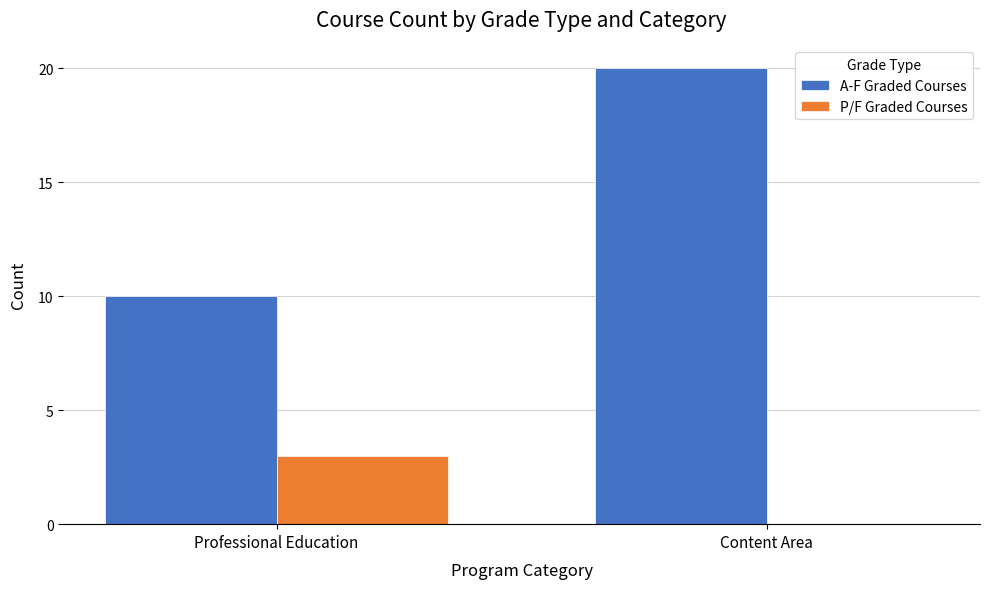

Which series has the largest total across all categories?

A-F Graded Courses